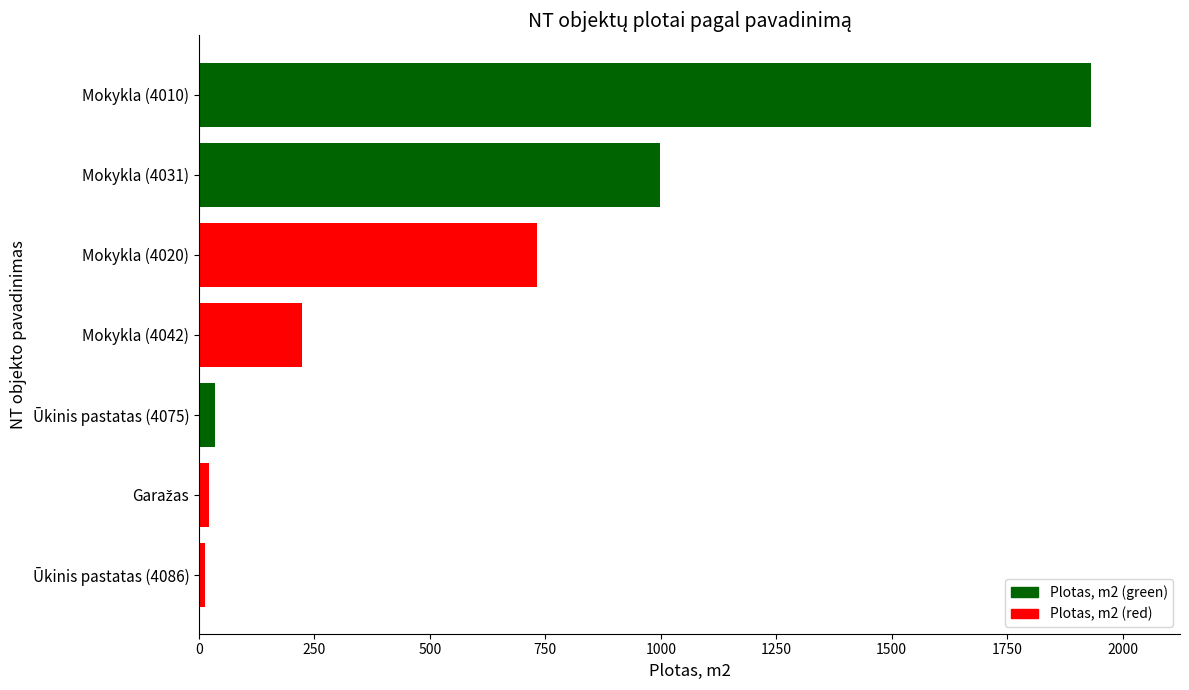

True or false: the data shows 997.8 at Mokykla (4031).

True